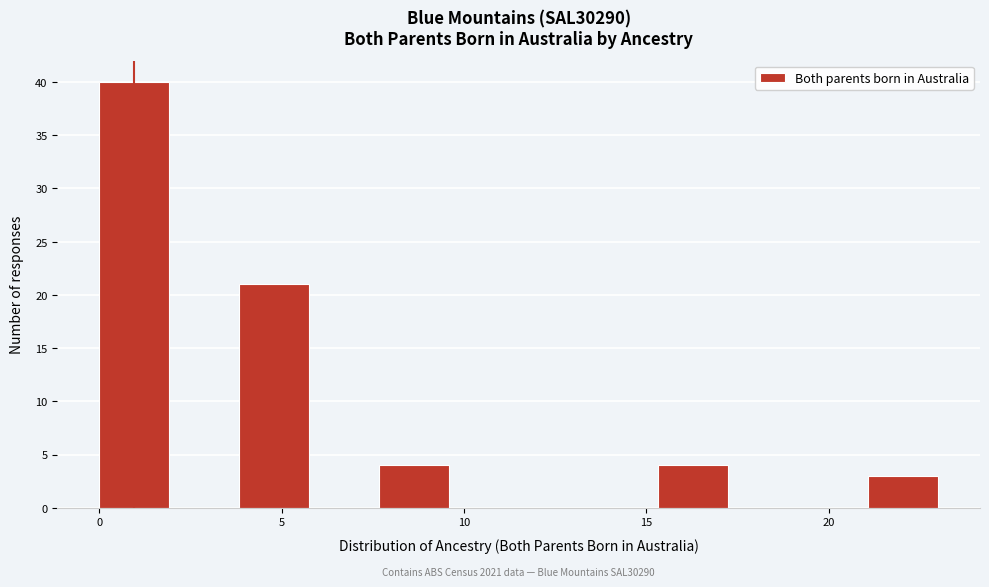

Read against the x-axis, roughly where is the centre of the tallest bar?

1.0